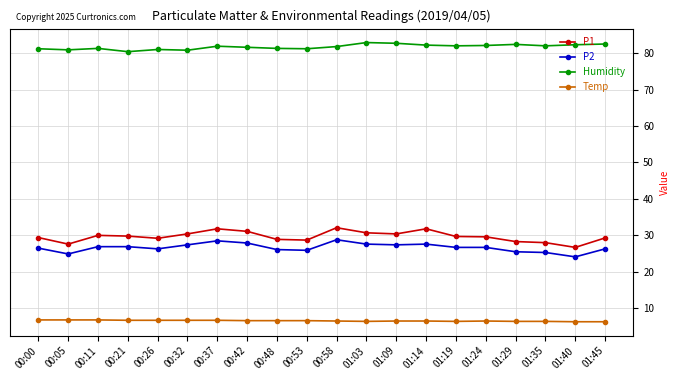

Which series has the widest spread of values?

P1